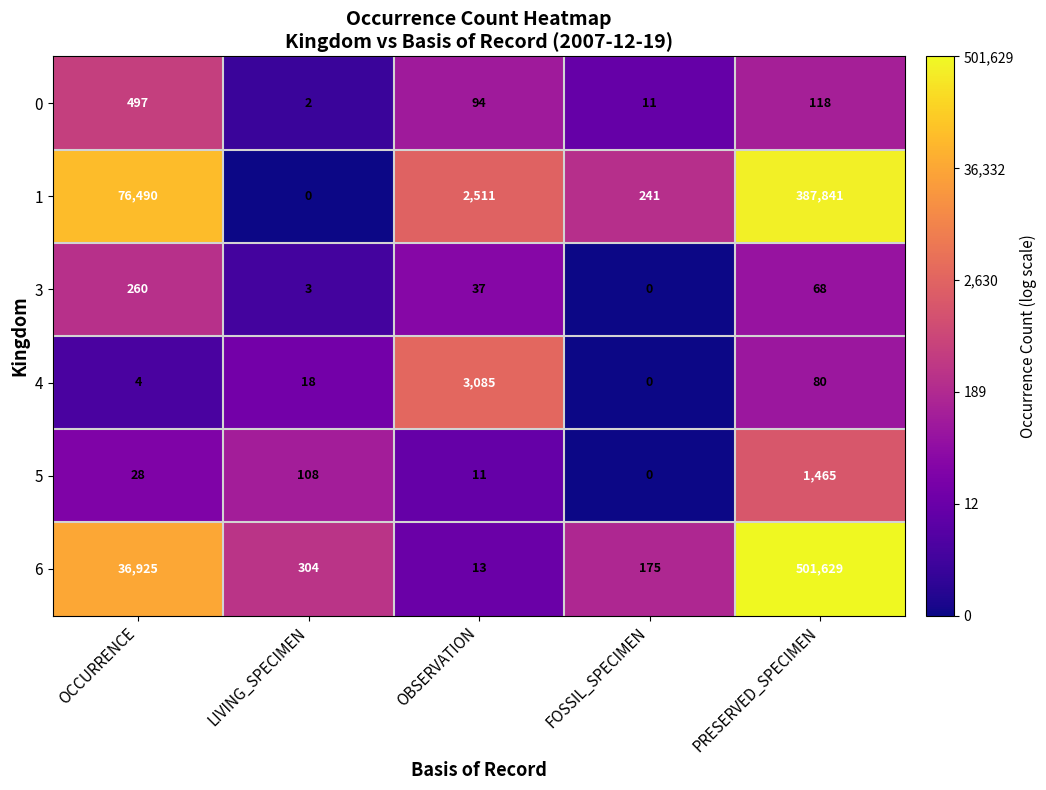

Is it true that 1 equals 2511 at OBSERVATION?

True